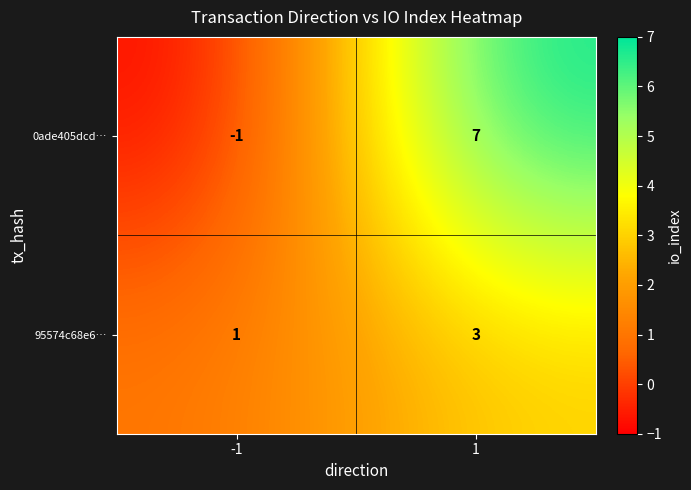

At which category does the chart reach its minimum across all series?

-1